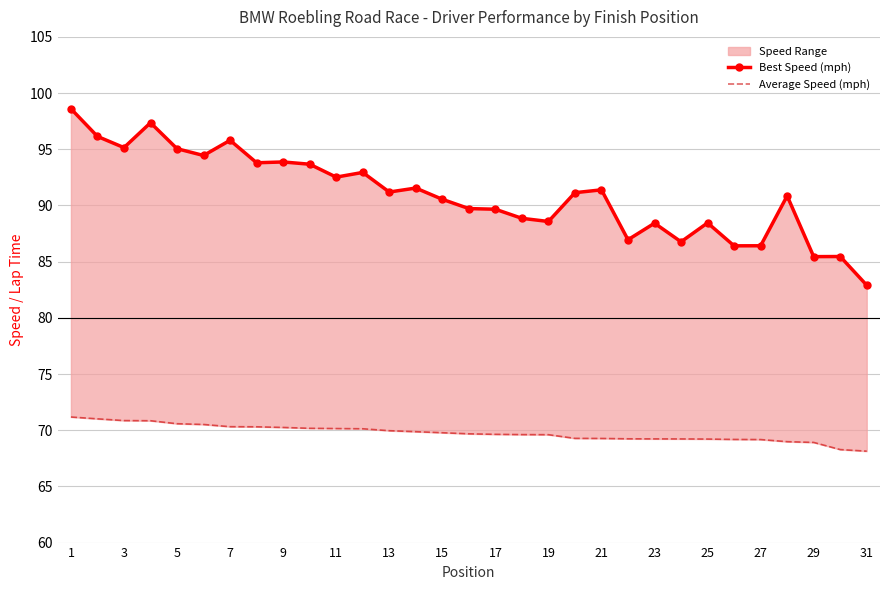

Is it true that Average Speed (mph) equals 117.4 at 27?

False